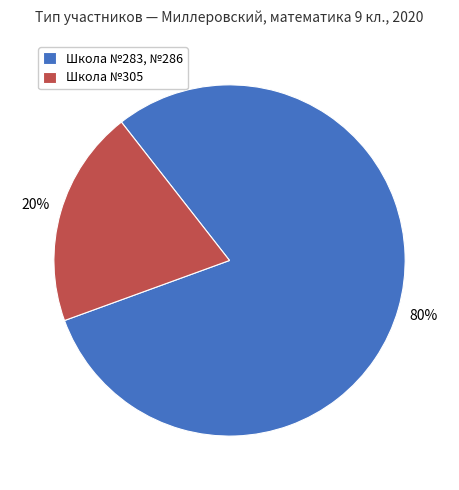

Is there a majority slice in this chart?

Yes